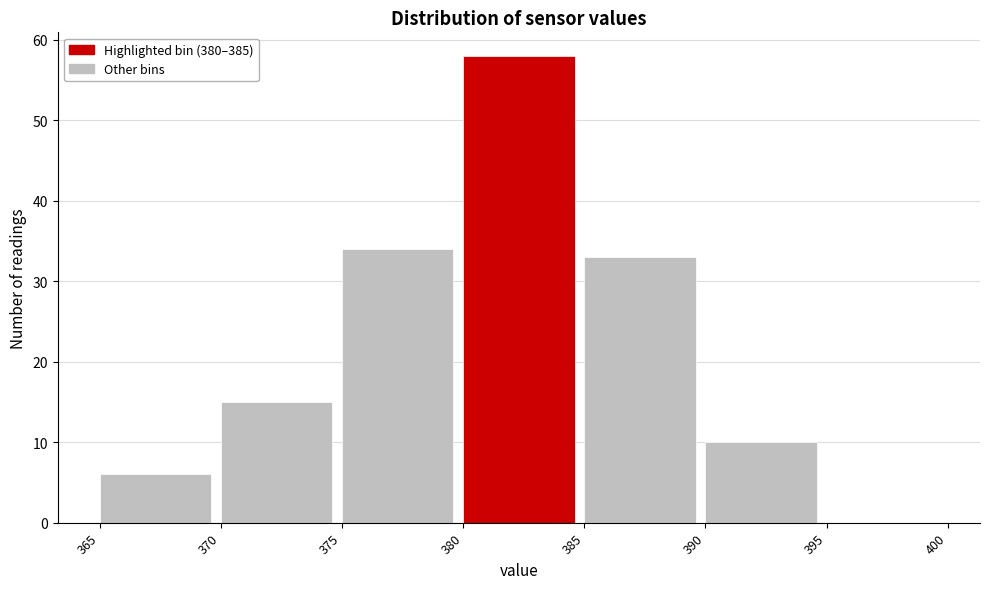

Reading left to right, list every bar in this chart as the range it spans on the x-axis followed by its height. The values are not printed on the chart, so give them approximately, as read against the axis.

365 to 370: 6
370 to 375: 15
375 to 380: 34
380 to 385: 58
385 to 390: 33
390 to 395: 10
395 to 400: 0